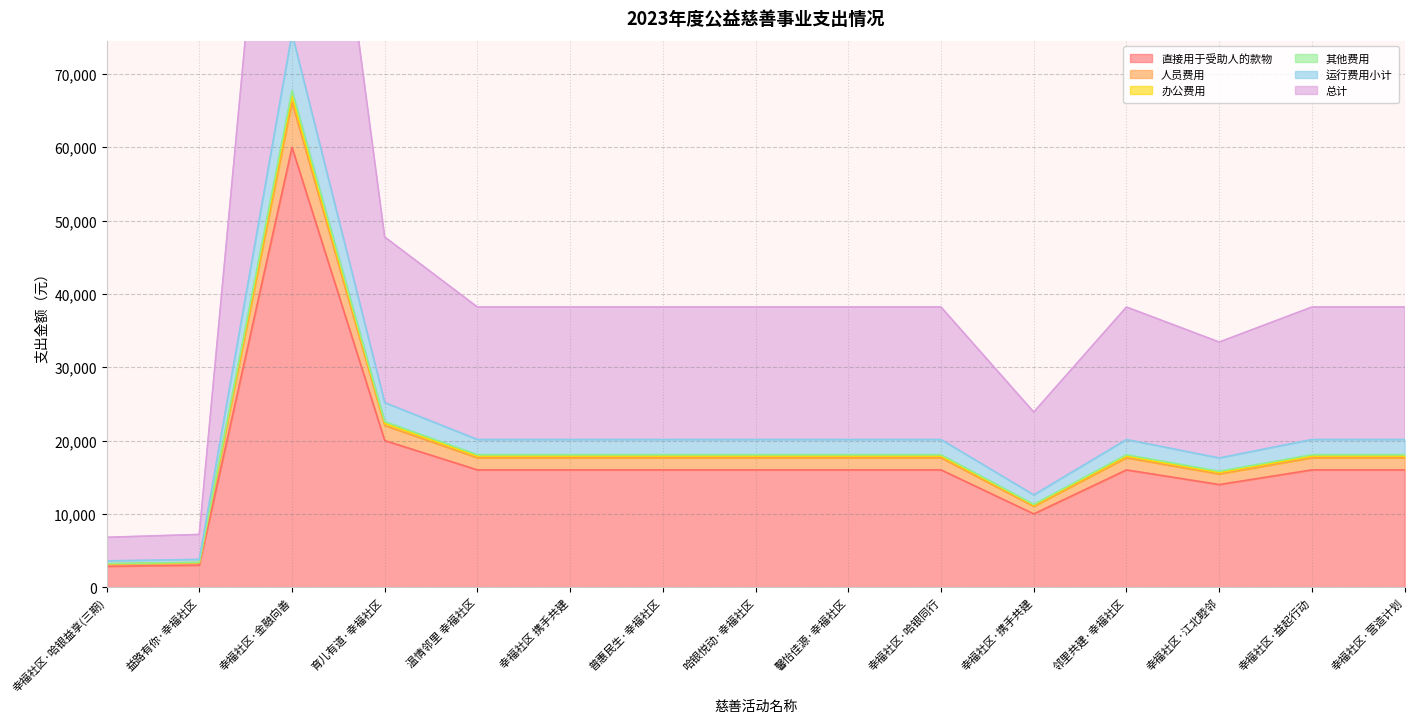

Read the 其他费用 value at 幸福社区·哈银同行.

17881.6